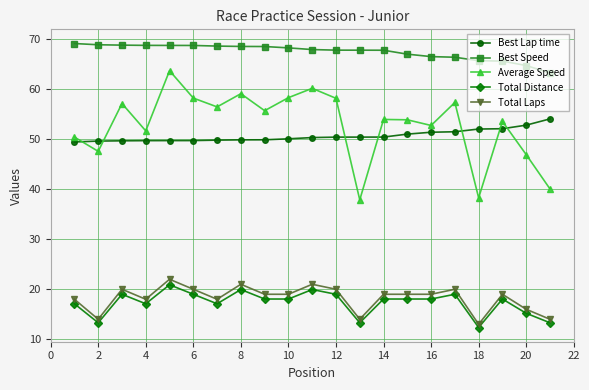

Which series has the widest spread of values?

Average Speed